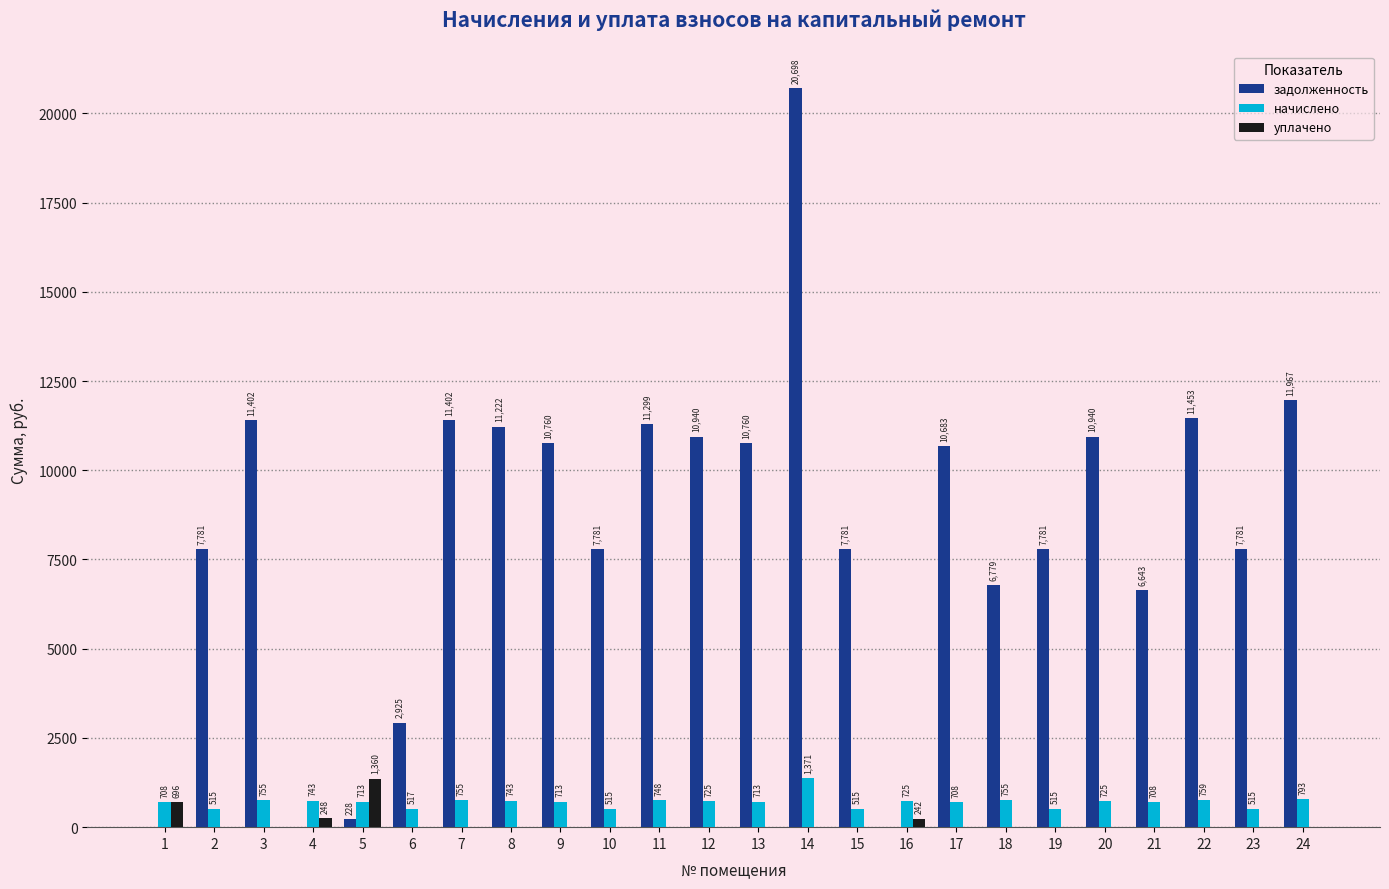

Where does the задолженность series first go above 10682?

3